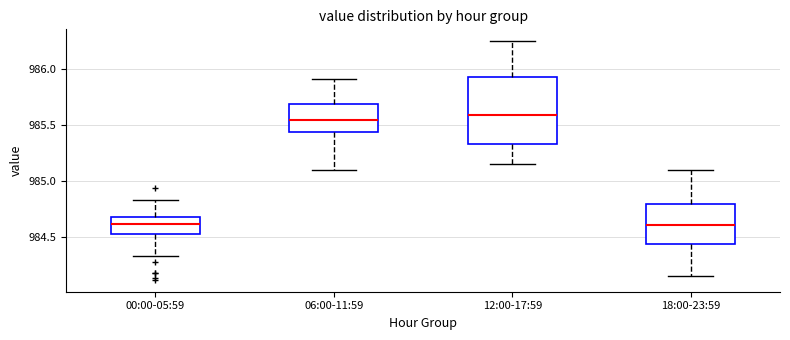

Where does the upper whisker of the box for 18:00-23:59 end on the y-axis? The values are not printed on the chart, so give them approximately, as read against the axis.

985.10